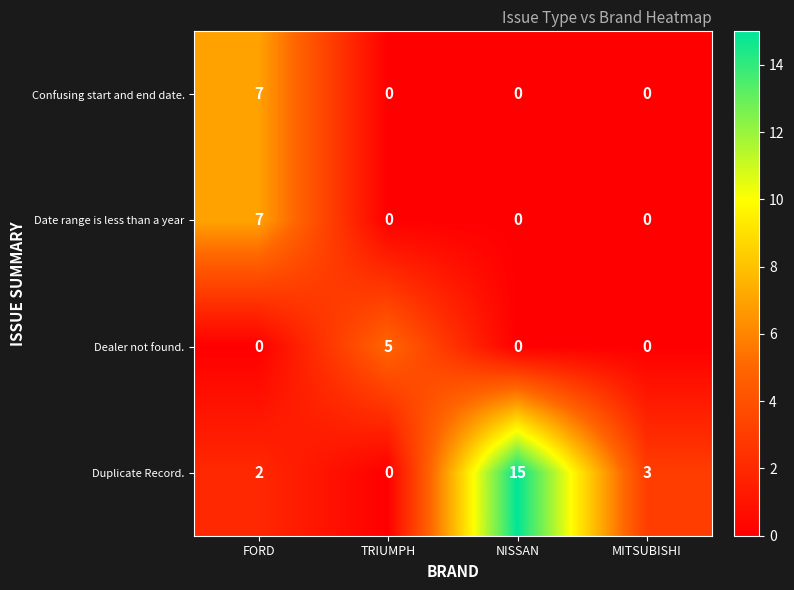

Reading left to right, extract all data points from this chart.

Confusing start and end date.: 7	0	0	0
Date range is less than a year: 7	0	0	0
Dealer not found.: 0	5	0	0
Duplicate Record.: 2	0	15	3